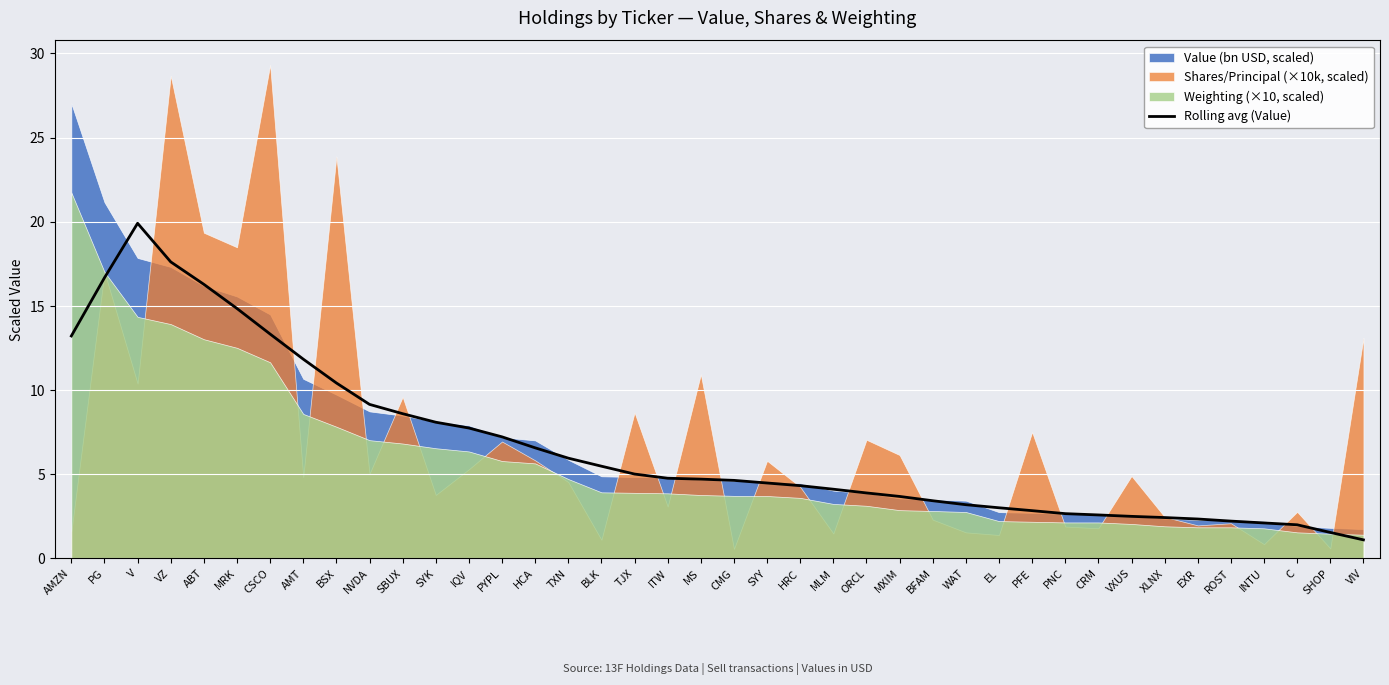

Reading left to right, list all the values displayed in this chart.

AMZN=13.2	PG=16.7	V=19.9	VZ=17.6	ABT=16.3	MRK=14.8	CSCO=13.3	AMT=11.8	BSX=10.4	NVDA=9.1	SBUX=8.6	SYK=8.1	IQV=7.7	PYPL=7.2	HCA=6.6	TXN=5.9	BLK=5.5	TJX=5.0	ITW=4.7	MS=4.7	CMG=4.6	SYY=4.5	HRC=4.3	MLM=4.1	ORCL=3.9	MXIM=3.7	BFAM=3.4	WAT=3.2	EL=3.0	PFE=2.8	PNC=2.6	CRM=2.6	VXUS=2.5	XLNX=2.4	EXR=2.3	ROST=2.2	INTU=2.1	C=2.0	SHOP=1.5	VIV=1.1